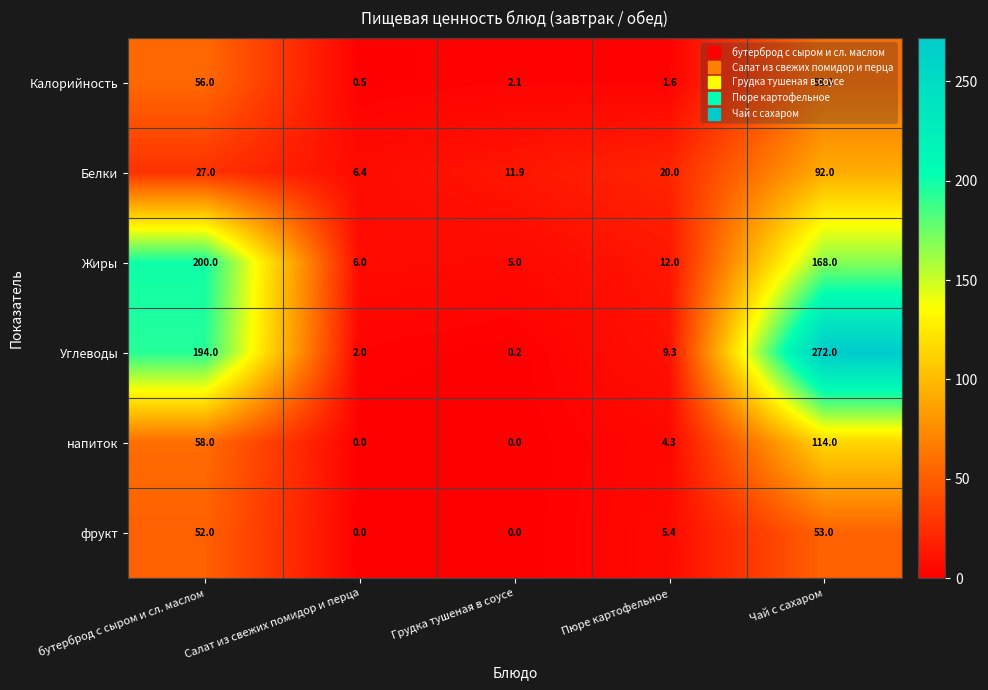

Which series has the largest total across all categories?

Углеводы